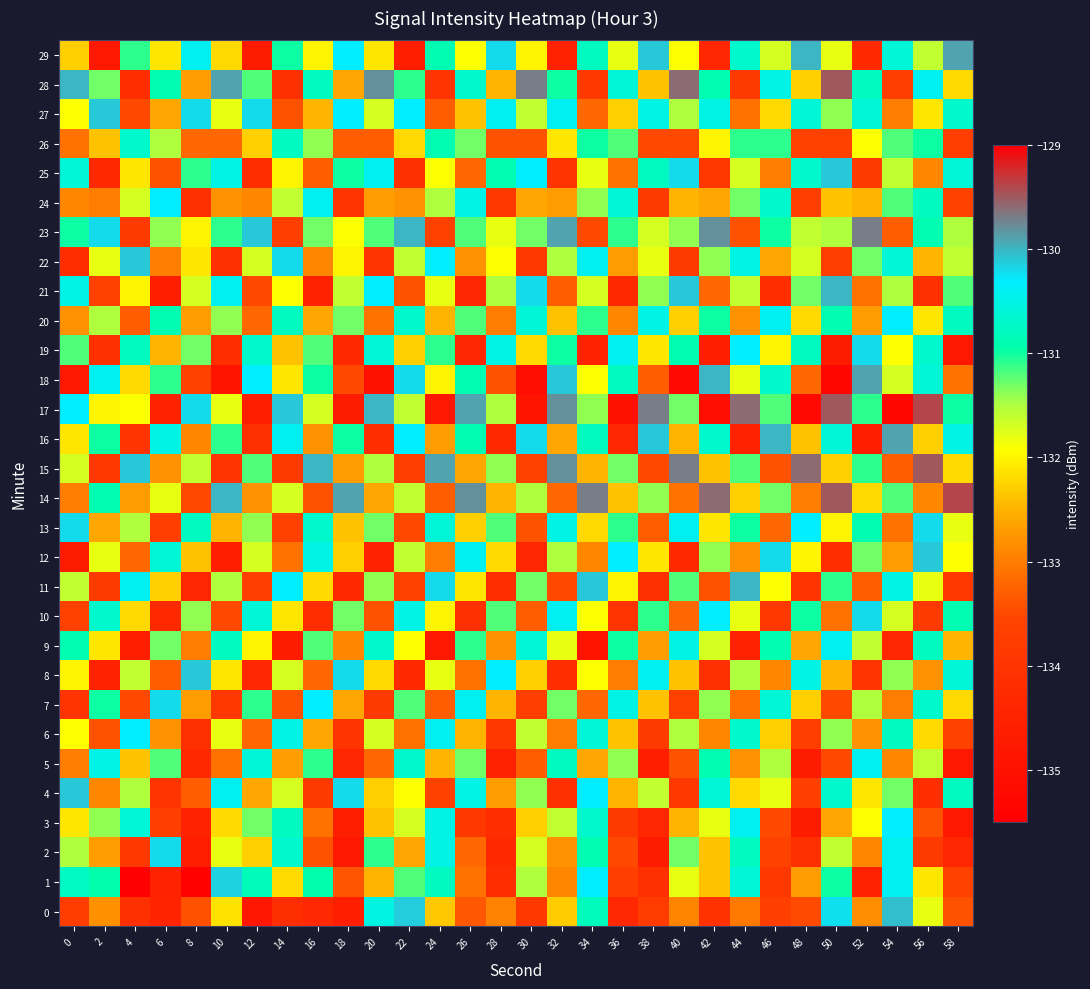

Reading left to right, list all the values displayed in this chart.

0: 0=-133.7	2=-132.8	4=-134.1	6=-134.5	8=-133.4	10=-132.1	12=-134.8	14=-134.2	16=-134.3	18=-134.6	20=-130.5	22=-130.1	24=-132.3	26=-133.3	28=-132.9	30=-133.9	32=-132.3	34=-130.8	36=-134.3	38=-133.8	40=-132.9	42=-134.0	44=-133.1	46=-133.7	48=-133.5	50=-130.2	52=-132.8	54=-130.1	56=-131.8	58=-133.4
1: 0=-130.8	2=-130.9	4=-124.6	6=-134.5	8=-135.4	10=-130.1	12=-130.8	14=-132.2	16=-130.9	18=-133.4	20=-132.5	22=-131.2	24=-130.8	26=-133.1	28=-134.2	30=-131.5	32=-132.9	34=-130.3	36=-133.7	38=-134.1	40=-131.8	42=-132.4	44=-130.6	46=-133.9	48=-132.7	50=-131.0	52=-134.5	54=-130.4	56=-132.1	58=-133.6
2: 0=-131.5	2=-132.7	4=-133.9	6=-130.2	8=-134.6	10=-131.8	12=-132.3	14=-130.7	16=-133.4	18=-134.8	20=-131.1	22=-132.6	24=-130.5	26=-133.2	28=-134.3	30=-131.7	32=-132.8	34=-130.9	36=-133.5	38=-134.7	40=-131.3	42=-132.4	44=-130.8	46=-133.6	48=-134.1	50=-131.6	52=-132.9	54=-130.4	56=-133.8	58=-134.4
3: 0=-132.1	2=-131.4	4=-130.6	6=-133.7	8=-134.5	10=-132.2	12=-131.3	14=-130.8	16=-133.1	18=-134.6	20=-132.4	22=-131.7	24=-130.5	26=-133.9	28=-134.2	30=-132.3	32=-131.6	34=-130.7	36=-133.8	38=-134.4	40=-132.5	42=-131.8	44=-130.4	46=-133.5	48=-134.7	50=-132.6	52=-131.9	54=-130.3	56=-133.4	58=-134.8
4: 0=-130.1	2=-132.9	4=-131.5	6=-134.0	8=-133.3	10=-130.4	12=-132.6	14=-131.7	16=-133.8	18=-130.2	20=-132.3	22=-131.9	24=-133.6	26=-130.5	28=-132.7	30=-131.4	32=-134.1	34=-130.3	36=-132.5	38=-131.6	40=-133.9	42=-130.6	44=-132.2	46=-131.8	48=-133.7	50=-130.7	52=-132.1	54=-131.3	56=-134.2	58=-130.8
5: 0=-133.0	2=-130.5	4=-132.4	6=-131.2	8=-134.3	10=-133.1	12=-130.6	14=-132.7	16=-131.1	18=-134.4	20=-133.2	22=-130.7	24=-132.5	26=-131.3	28=-134.5	30=-133.3	32=-130.8	34=-132.6	36=-131.4	38=-134.6	40=-133.4	42=-130.9	44=-132.8	46=-131.5	48=-134.7	50=-133.5	52=-130.4	54=-132.9	56=-131.6	58=-134.8
6: 0=-131.9	2=-133.4	4=-130.3	6=-132.8	8=-134.1	10=-131.8	12=-133.2	14=-130.5	16=-132.6	18=-134.0	20=-131.7	22=-133.1	24=-130.4	26=-132.5	28=-133.9	30=-131.6	32=-133.0	34=-130.6	36=-132.4	38=-133.8	40=-131.5	42=-132.9	44=-130.7	46=-132.3	48=-133.7	50=-131.4	52=-132.8	54=-130.8	56=-132.2	58=-133.6
7: 0=-134.0	2=-131.0	4=-133.5	6=-130.2	8=-132.7	10=-133.9	12=-131.1	14=-133.4	16=-130.3	18=-132.6	20=-133.8	22=-131.2	24=-133.3	26=-130.4	28=-132.5	30=-133.7	32=-131.3	34=-133.2	36=-130.5	38=-132.4	40=-133.6	42=-131.4	44=-133.1	46=-130.6	48=-132.3	50=-133.5	52=-131.5	54=-133.0	56=-130.7	58=-132.2
8: 0=-132.0	2=-134.5	4=-131.6	6=-133.3	8=-130.1	10=-132.1	12=-134.4	14=-131.7	16=-133.2	18=-130.2	20=-132.2	22=-134.3	24=-131.8	26=-133.1	28=-130.3	30=-132.3	32=-134.2	34=-131.9	36=-133.0	38=-130.4	40=-132.4	42=-134.1	44=-131.5	46=-132.9	48=-130.5	50=-132.5	52=-134.0	54=-131.4	56=-132.8	58=-130.6
9: 0=-130.9	2=-132.1	4=-134.6	6=-131.3	8=-133.0	10=-130.8	12=-132.0	14=-134.7	16=-131.2	18=-132.9	20=-130.7	22=-131.9	24=-134.8	26=-131.1	28=-132.8	30=-130.6	32=-131.8	34=-134.9	36=-131.0	38=-132.7	40=-130.5	42=-131.7	44=-134.5	46=-130.9	48=-132.6	50=-130.4	52=-131.6	54=-134.4	56=-130.8	58=-132.5
10: 0=-133.6	2=-130.7	4=-132.2	6=-134.3	8=-131.4	10=-133.5	12=-130.6	14=-132.1	16=-134.2	18=-131.3	20=-133.4	22=-130.5	24=-132.0	26=-134.1	28=-131.2	30=-133.3	32=-130.4	34=-131.9	36=-134.0	38=-131.1	40=-133.2	42=-130.3	44=-131.8	46=-133.9	48=-131.0	50=-133.1	52=-130.2	54=-131.7	56=-133.8	58=-130.9
11: 0=-131.6	2=-133.8	4=-130.4	6=-132.3	8=-134.4	10=-131.5	12=-133.7	14=-130.3	16=-132.2	18=-134.3	20=-131.4	22=-133.6	24=-130.2	26=-132.1	28=-134.2	30=-131.3	32=-133.5	34=-130.1	36=-132.0	38=-134.1	40=-131.2	42=-133.4	44=-130.0	46=-131.9	48=-134.0	50=-131.1	52=-133.3	54=-130.5	56=-131.8	58=-133.9
12: 0=-134.7	2=-131.8	4=-133.2	6=-130.6	8=-132.4	10=-134.6	12=-131.7	14=-133.1	16=-130.5	18=-132.3	20=-134.5	22=-131.6	24=-133.0	26=-130.4	28=-132.2	30=-134.4	32=-131.5	34=-132.9	36=-130.3	38=-132.1	40=-134.3	42=-131.4	44=-132.8	46=-130.2	48=-132.0	50=-134.2	52=-131.3	54=-132.7	56=-130.1	58=-131.9
13: 0=-130.2	2=-132.6	4=-131.5	6=-133.7	8=-130.8	10=-132.5	12=-131.4	14=-133.6	16=-130.7	18=-132.4	20=-131.3	22=-133.5	24=-130.6	26=-132.3	28=-131.2	30=-133.4	32=-130.5	34=-132.2	36=-131.1	38=-133.3	40=-130.4	42=-132.1	44=-131.0	46=-133.2	48=-130.3	50=-132.0	52=-130.9	54=-133.1	56=-130.2	58=-131.8
14: 0=-133.0	2=-130.9	4=-132.7	6=-131.8	8=-133.5	10=-130.0	12=-132.8	14=-131.7	16=-133.4	18=-129.9	20=-132.6	22=-131.6	24=-133.3	26=-129.8	28=-132.5	30=-131.5	32=-133.2	34=-129.7	36=-132.4	38=-131.4	40=-133.1	42=-129.6	44=-132.3	46=-131.3	48=-133.0	50=-129.5	52=-132.2	54=-131.2	56=-132.9	58=-129.4
15: 0=-131.7	2=-133.9	4=-130.1	6=-132.8	8=-131.6	10=-134.0	12=-131.2	14=-133.8	16=-130.0	18=-132.7	20=-131.5	22=-133.7	24=-129.9	26=-132.6	28=-131.4	30=-133.6	32=-129.8	34=-132.5	36=-131.3	38=-133.5	40=-129.7	42=-132.4	44=-131.2	46=-133.4	48=-129.6	50=-132.3	52=-131.1	54=-133.3	56=-129.5	58=-132.2
16: 0=-132.1	2=-131.0	4=-134.0	6=-130.5	8=-132.9	10=-131.1	12=-134.1	14=-130.4	16=-132.8	18=-131.0	20=-134.2	22=-130.3	24=-132.7	26=-130.9	28=-134.3	30=-130.2	32=-132.6	34=-130.8	36=-134.4	38=-130.1	40=-132.5	42=-130.7	44=-134.5	46=-130.0	48=-132.4	50=-130.6	52=-134.6	54=-129.9	56=-132.3	58=-130.5
17: 0=-130.3	2=-132.0	4=-131.9	6=-134.5	8=-130.2	10=-131.8	12=-134.6	14=-130.1	16=-131.7	18=-134.7	20=-130.0	22=-131.6	24=-134.8	26=-129.9	28=-131.5	30=-134.9	32=-129.8	34=-131.4	36=-135.0	38=-129.7	40=-131.3	42=-135.1	44=-129.6	46=-131.2	48=-135.2	50=-129.5	52=-131.1	54=-135.3	56=-129.4	58=-131.0
18: 0=-134.8	2=-130.4	4=-132.2	6=-131.1	8=-133.6	10=-134.9	12=-130.3	14=-132.1	16=-131.0	18=-133.5	20=-135.0	22=-130.2	24=-132.0	26=-130.9	28=-133.4	30=-135.1	32=-130.1	34=-131.9	36=-130.8	38=-133.3	40=-135.2	42=-130.0	44=-131.8	46=-130.7	48=-133.2	50=-135.3	52=-129.9	54=-131.7	56=-130.6	58=-133.1
19: 0=-131.2	2=-134.1	4=-130.8	6=-132.5	8=-131.3	10=-134.2	12=-130.7	14=-132.4	16=-131.2	18=-134.3	20=-130.6	22=-132.3	24=-131.1	26=-134.4	28=-130.5	30=-132.2	32=-131.0	34=-134.5	36=-130.4	38=-132.1	40=-130.9	42=-134.6	44=-130.3	46=-132.0	48=-130.8	50=-134.7	52=-130.2	54=-131.9	56=-130.7	58=-134.8
20: 0=-132.8	2=-131.5	4=-133.3	6=-130.9	8=-132.7	10=-131.4	12=-133.2	14=-130.8	16=-132.6	18=-131.3	20=-133.1	22=-130.7	24=-132.5	26=-131.2	28=-133.0	30=-130.6	32=-132.4	34=-131.1	36=-132.9	38=-130.5	40=-132.3	42=-131.0	44=-132.8	46=-130.4	48=-132.2	50=-130.9	52=-132.7	54=-130.3	56=-132.1	58=-130.8
21: 0=-130.5	2=-133.6	4=-132.0	6=-134.6	8=-131.7	10=-130.4	12=-133.5	14=-131.9	16=-134.5	18=-131.6	20=-130.3	22=-133.4	24=-131.8	26=-134.4	28=-131.5	30=-130.2	32=-133.3	34=-131.7	36=-134.3	38=-131.4	40=-130.1	42=-133.2	44=-131.6	46=-134.2	48=-131.3	50=-130.0	52=-133.1	54=-131.5	56=-134.1	58=-131.2
22: 0=-134.2	2=-131.8	4=-130.1	6=-133.0	8=-132.1	10=-134.1	12=-131.7	14=-130.2	16=-132.9	18=-132.0	20=-134.0	22=-131.6	24=-130.3	26=-132.8	28=-131.9	30=-133.9	32=-131.5	34=-130.4	36=-132.7	38=-131.8	40=-133.8	42=-131.4	44=-130.5	46=-132.6	48=-131.7	50=-133.7	52=-131.3	54=-130.6	56=-132.5	58=-131.6
23: 0=-131.0	2=-130.2	4=-133.8	6=-131.4	8=-132.0	10=-131.1	12=-130.1	14=-133.7	16=-131.3	18=-131.9	20=-131.2	22=-130.0	24=-133.6	26=-131.2	28=-131.8	30=-131.3	32=-129.9	34=-133.5	36=-131.1	38=-131.7	40=-131.4	42=-129.8	44=-133.4	46=-131.0	48=-131.6	50=-131.5	52=-129.7	54=-133.3	56=-130.9	58=-131.5
24: 0=-132.9	2=-133.0	4=-131.7	6=-130.3	8=-134.1	10=-132.8	12=-132.9	14=-131.6	16=-130.4	18=-134.0	20=-132.7	22=-132.8	24=-131.5	26=-130.5	28=-133.9	30=-132.6	32=-132.7	34=-131.4	36=-130.6	38=-133.8	40=-132.5	42=-132.6	44=-131.3	46=-130.7	48=-133.7	50=-132.4	52=-132.5	54=-131.2	56=-130.8	58=-133.6
25: 0=-130.6	2=-134.3	4=-132.1	6=-133.4	8=-131.1	10=-130.5	12=-134.2	14=-132.0	16=-133.3	18=-131.0	20=-130.4	22=-134.1	24=-131.9	26=-133.2	28=-130.9	30=-130.3	32=-134.0	34=-131.8	36=-133.1	38=-130.8	40=-130.2	42=-133.9	44=-131.7	46=-133.0	48=-130.7	50=-130.1	52=-133.8	54=-131.6	56=-132.9	58=-130.6
26: 0=-133.1	2=-132.4	4=-130.7	6=-131.5	8=-133.2	10=-133.2	12=-132.3	14=-130.8	16=-131.4	18=-133.3	20=-133.3	22=-132.2	24=-130.9	26=-131.3	28=-133.4	30=-133.4	32=-132.1	34=-131.0	36=-131.2	38=-133.5	40=-133.5	42=-132.0	44=-131.1	46=-131.1	48=-133.6	50=-133.6	52=-131.9	54=-131.2	56=-131.0	58=-133.7
27: 0=-131.9	2=-130.1	4=-133.5	6=-132.6	8=-130.2	10=-131.8	12=-130.2	14=-133.4	16=-132.5	18=-130.3	20=-131.7	22=-130.3	24=-133.3	26=-132.4	28=-130.4	30=-131.6	32=-130.4	34=-133.2	36=-132.3	38=-130.5	40=-131.5	42=-130.5	44=-133.1	46=-132.2	48=-130.6	50=-131.4	52=-130.6	54=-133.0	56=-132.1	58=-130.7
28: 0=-130.0	2=-131.3	4=-134.2	6=-130.9	8=-132.7	10=-129.9	12=-131.2	14=-134.1	16=-130.8	18=-132.6	20=-129.8	22=-131.1	24=-134.0	26=-130.7	28=-132.5	30=-129.7	32=-131.0	34=-133.9	36=-130.6	38=-132.4	40=-129.6	42=-130.9	44=-133.8	46=-130.5	48=-132.3	50=-129.5	52=-130.8	54=-133.7	56=-130.4	58=-132.2
29: 0=-132.3	2=-134.8	4=-131.1	6=-132.1	8=-130.4	10=-132.2	12=-134.7	14=-131.0	16=-132.0	18=-130.3	20=-132.1	22=-134.6	24=-130.9	26=-131.9	28=-130.2	30=-132.0	32=-134.5	34=-130.8	36=-131.8	38=-130.1	40=-131.9	42=-134.4	44=-130.7	46=-131.7	48=-130.0	50=-131.8	52=-134.3	54=-130.6	56=-131.6	58=-129.9